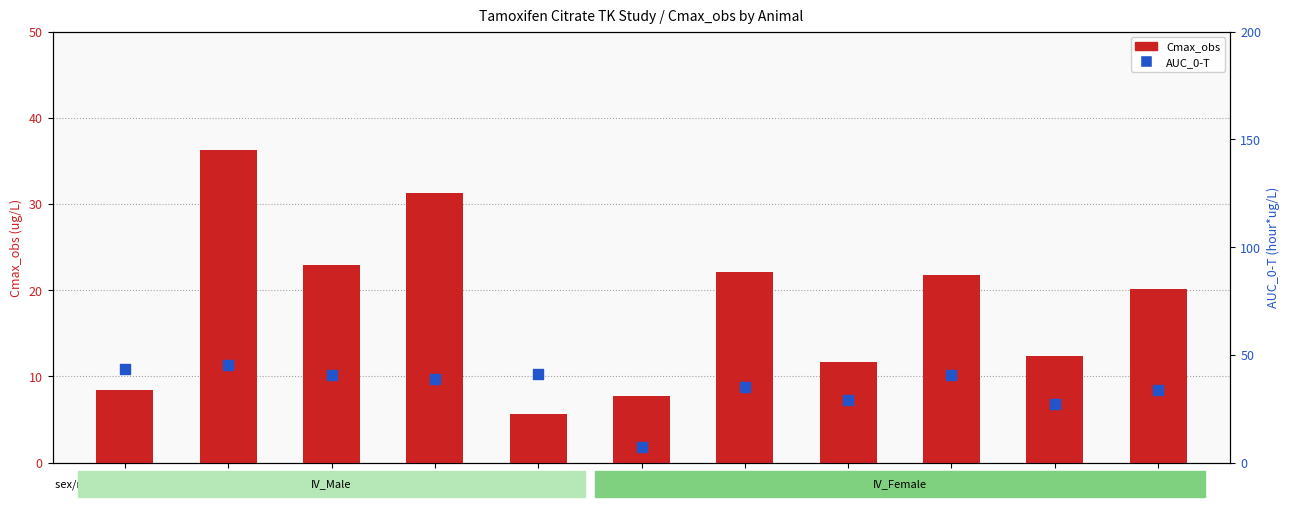

At how many categories does at least one series exceed 15?

10